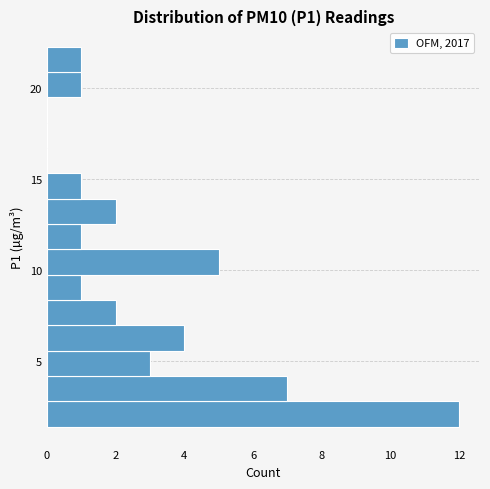

Read against the y-axis, roughly where is the centre of the longest bar?

2.0